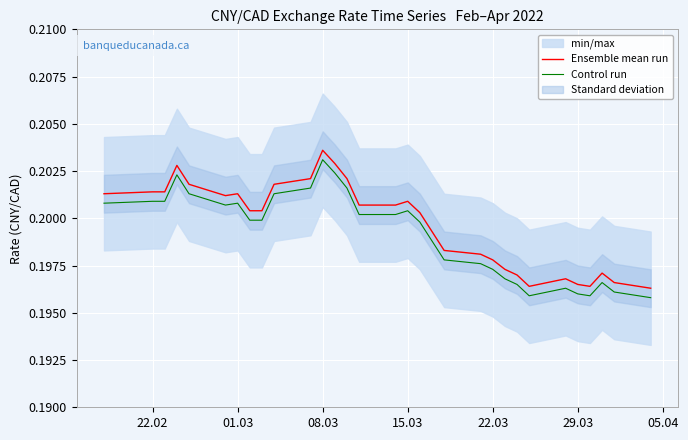

True or false: Ensemble mean run and Control run intersect in this chart.

False